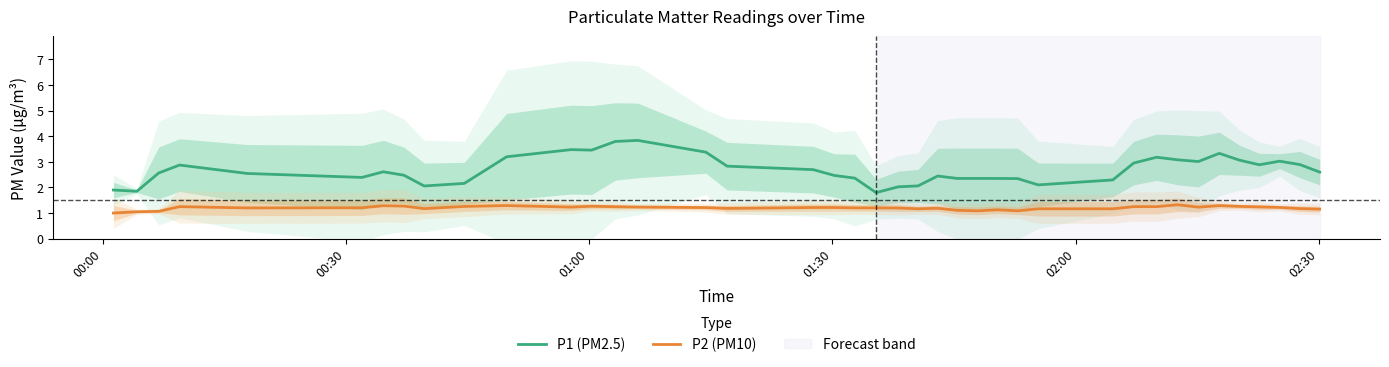

True or false: P1 (PM2.5) and P2 (PM10) cross at least once.

False